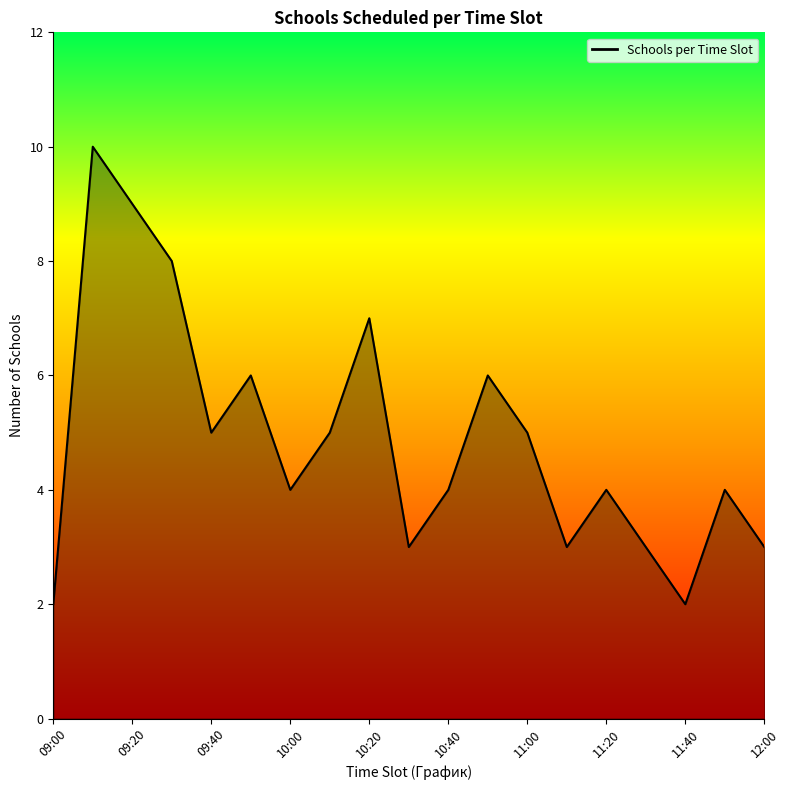

What is the maximum value shown in the chart?

10